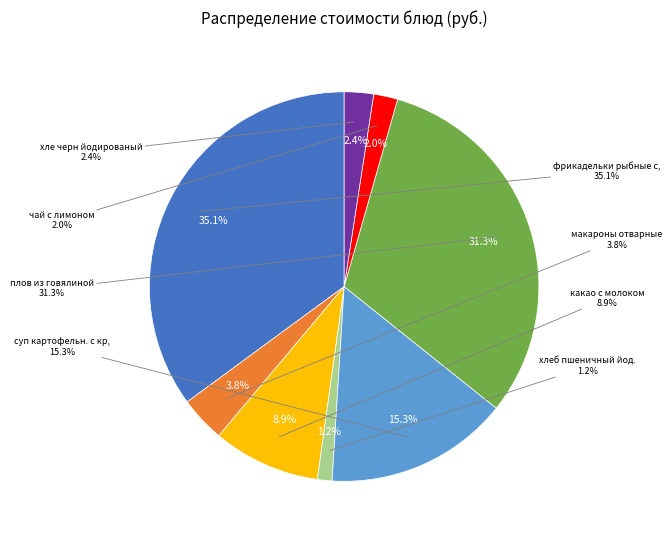

To the nearest percent, what is the combined percentage of чай с лимоном and фрикадельки рыбные с соусом томатным?

37%